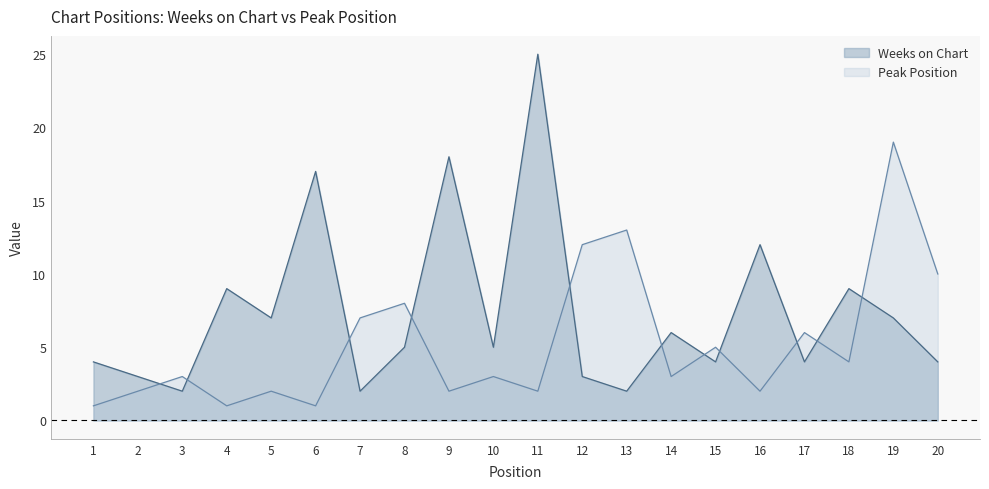

Where is the first local minimum for Peak Position?

4